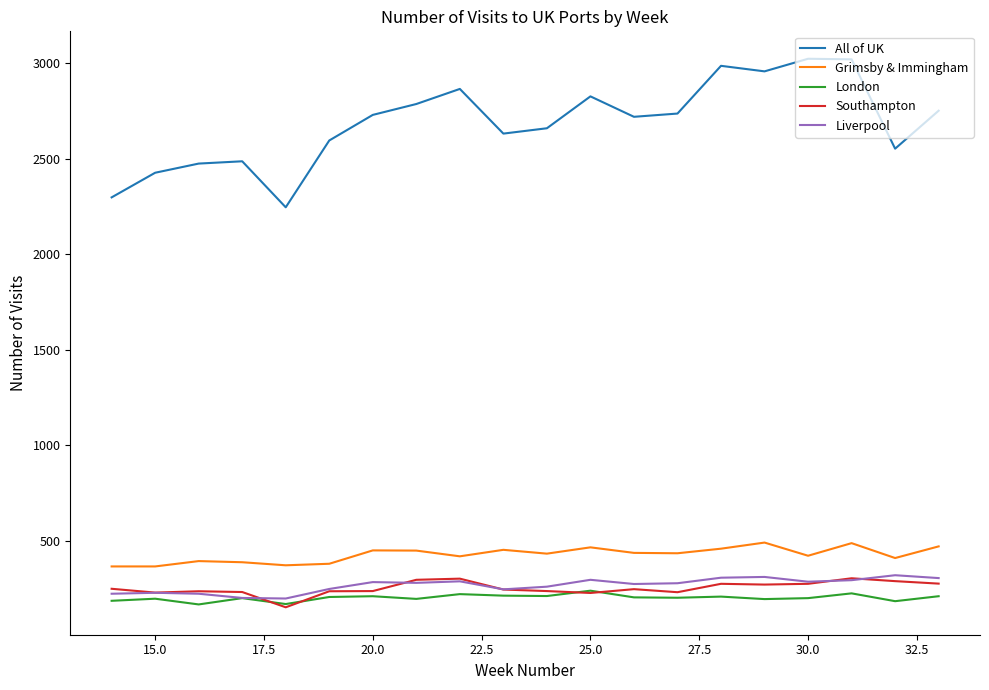

Which series has the largest total across all categories?

All of UK